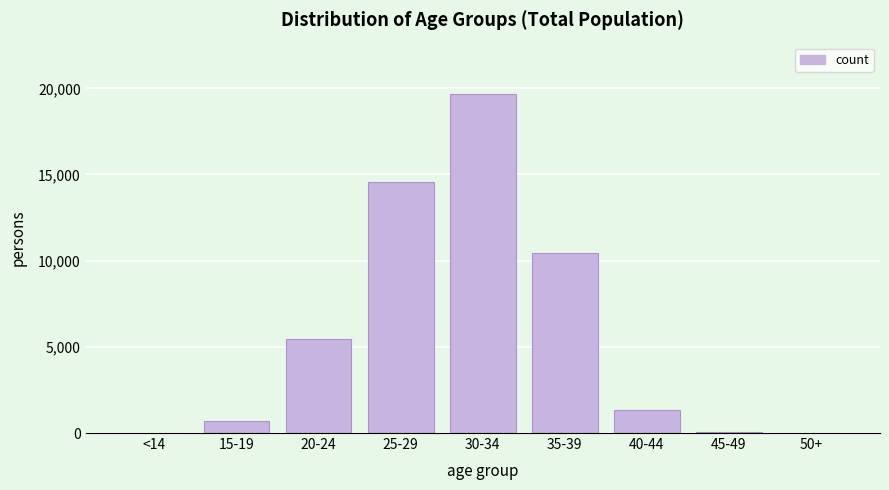

What is the sum of all values?

52306